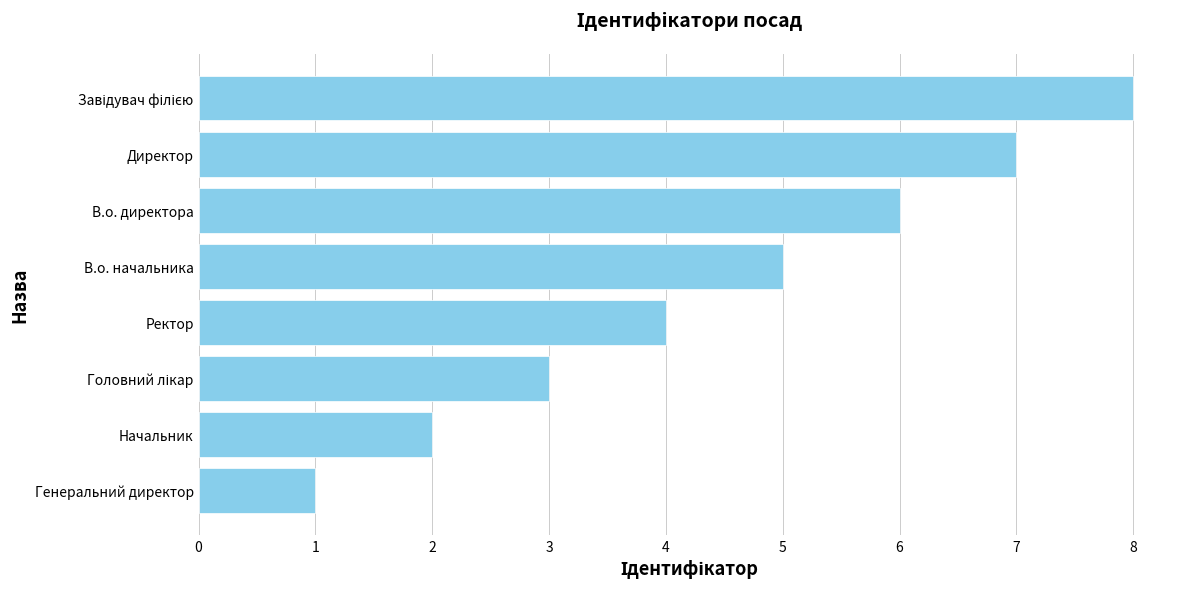

True or false: the data shows 6 at Ректор.

False